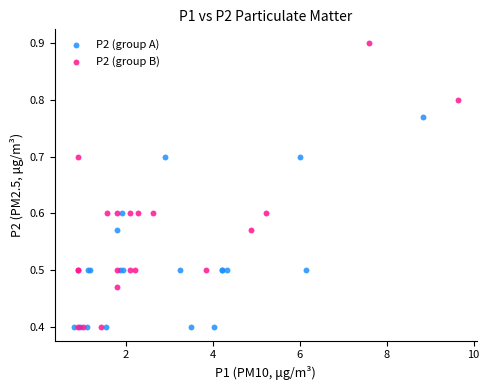

Which series has the widest spread of Y values?

P2 (group B)